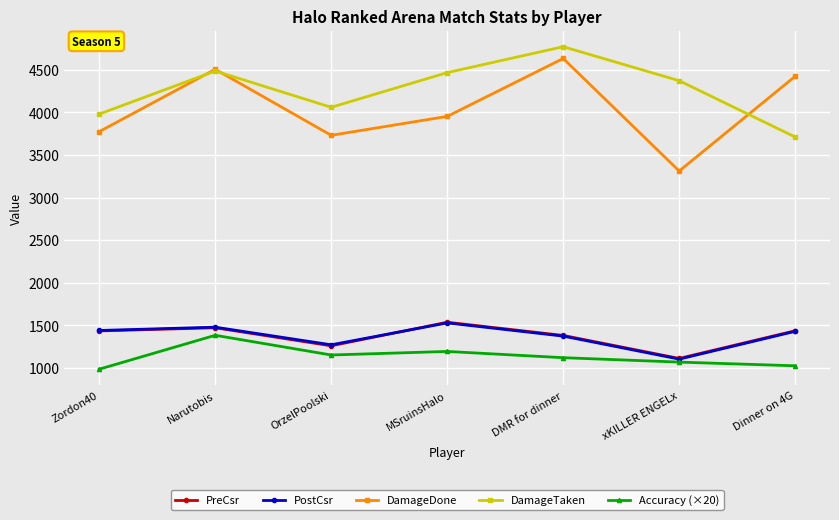

At which category does DamageTaken reach its first local peak?

Narutobis